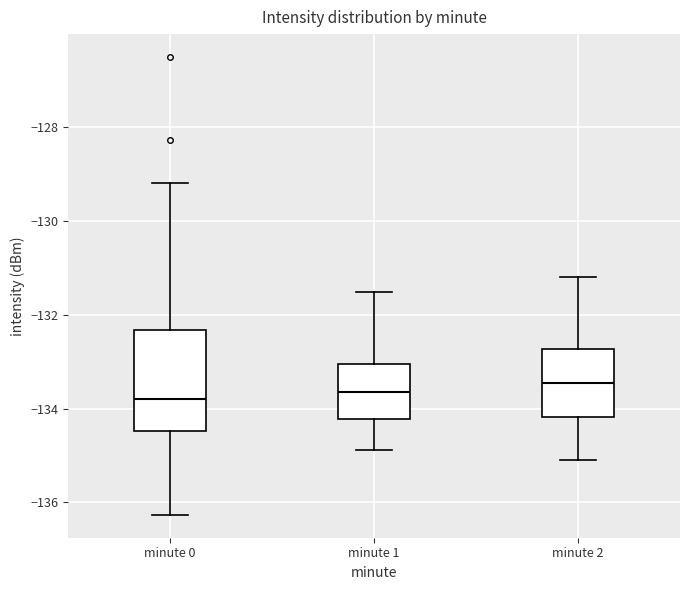

Reading left to right, read every box against the y-axis: the position of its median line, the range the box covers, and the ends of its whiskers. The values are not printed on the chart, so give them approximately, as read against the axis.

minute 0: median -133.8, box -134.4 to -132.4, whiskers -136.2 to -129.2
minute 1: median -133.6, box -134.2 to -133.0, whiskers -134.8 to -131.6
minute 2: median -133.4, box -134.2 to -132.8, whiskers -135.0 to -131.2